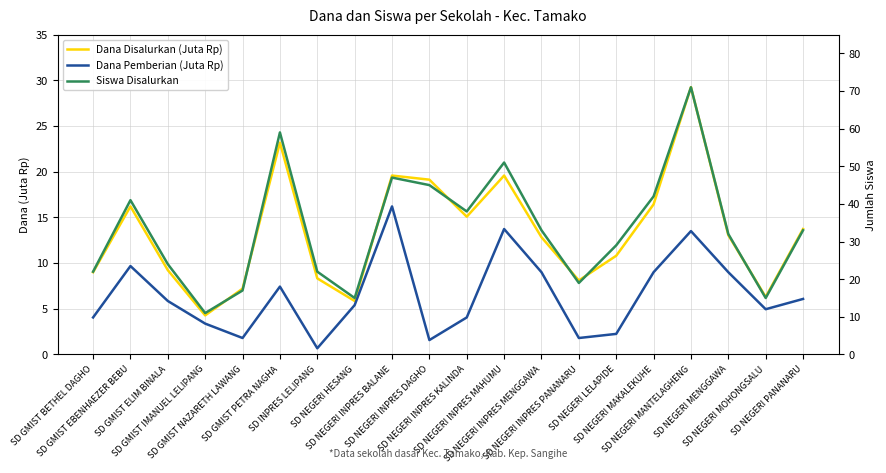

Which category has the lowest value across all series?

SD INPRES LELIPANG